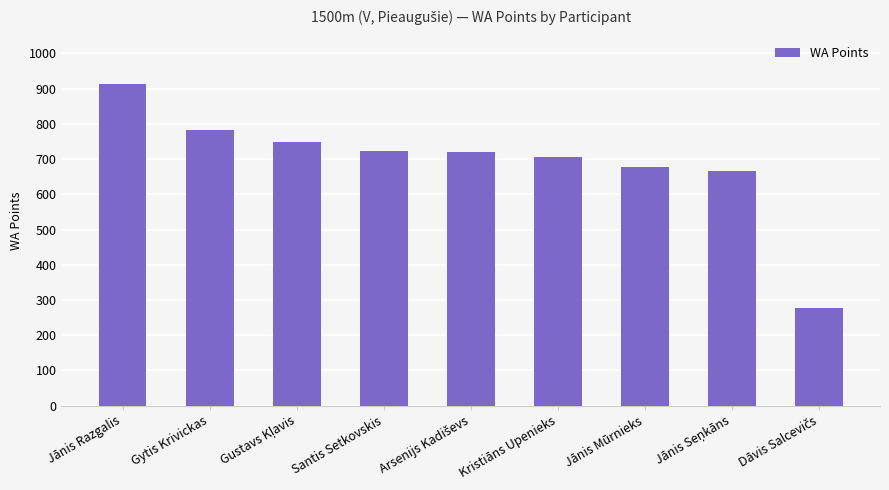

What is the difference between the maximum and minimum values?

635